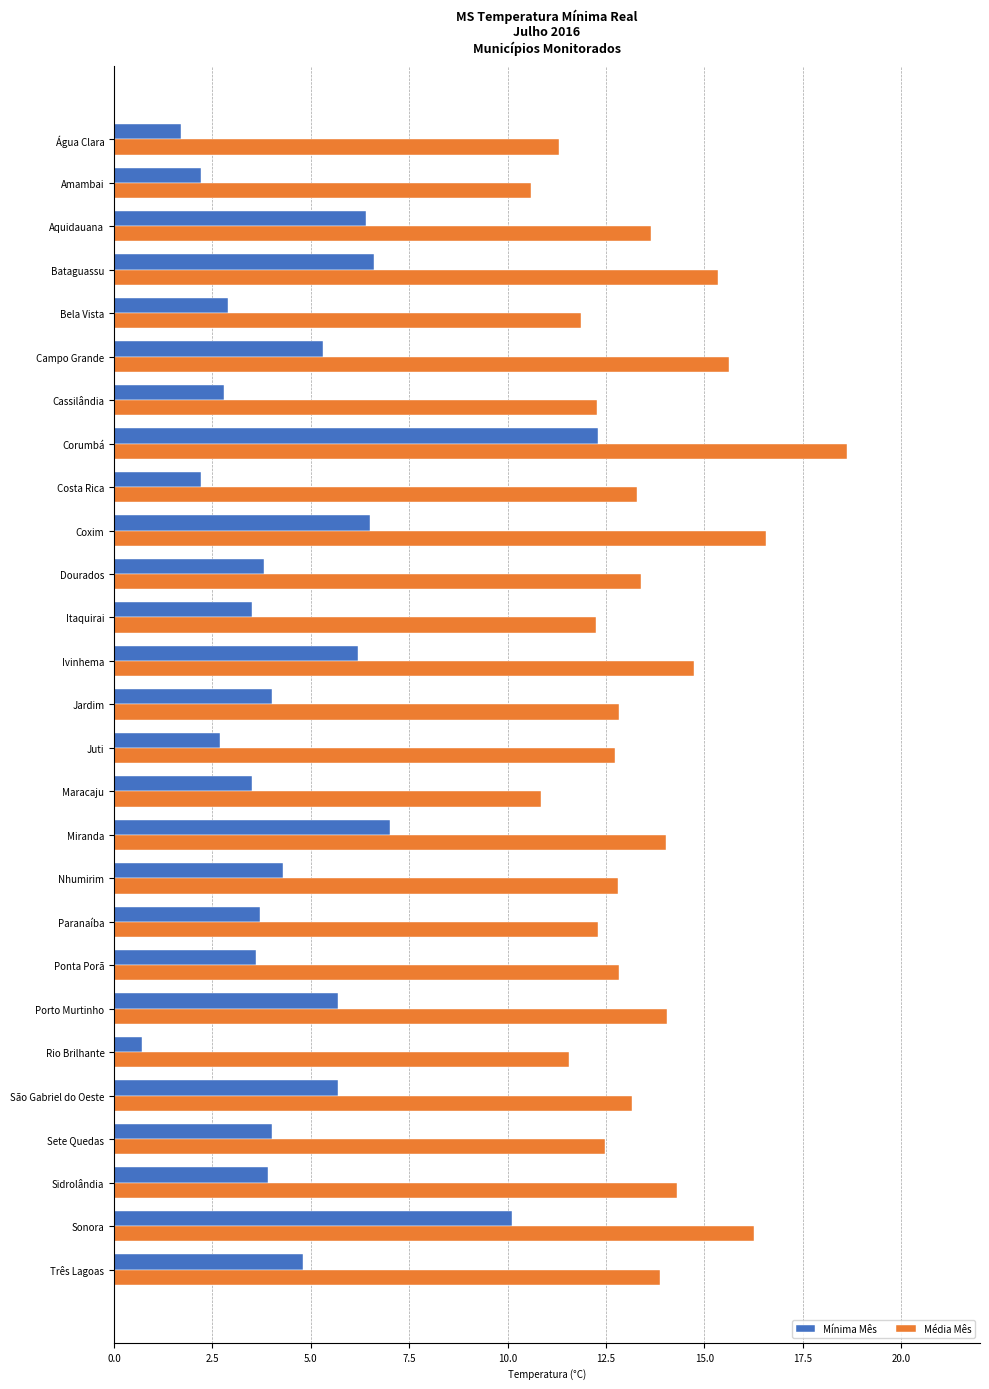

What is the difference between the maximum and minimum values in the Mínima Mês series?

11.6